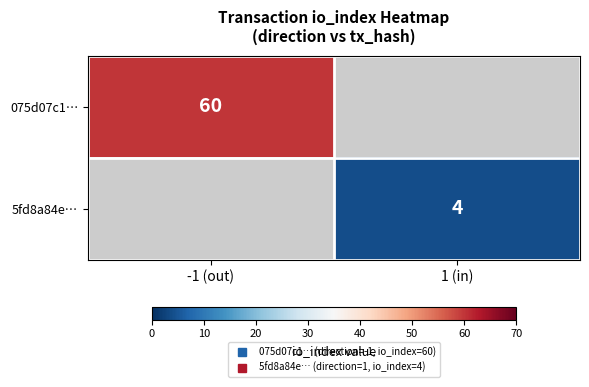

What is the lowest value of the 075d07c1… series?

60.0